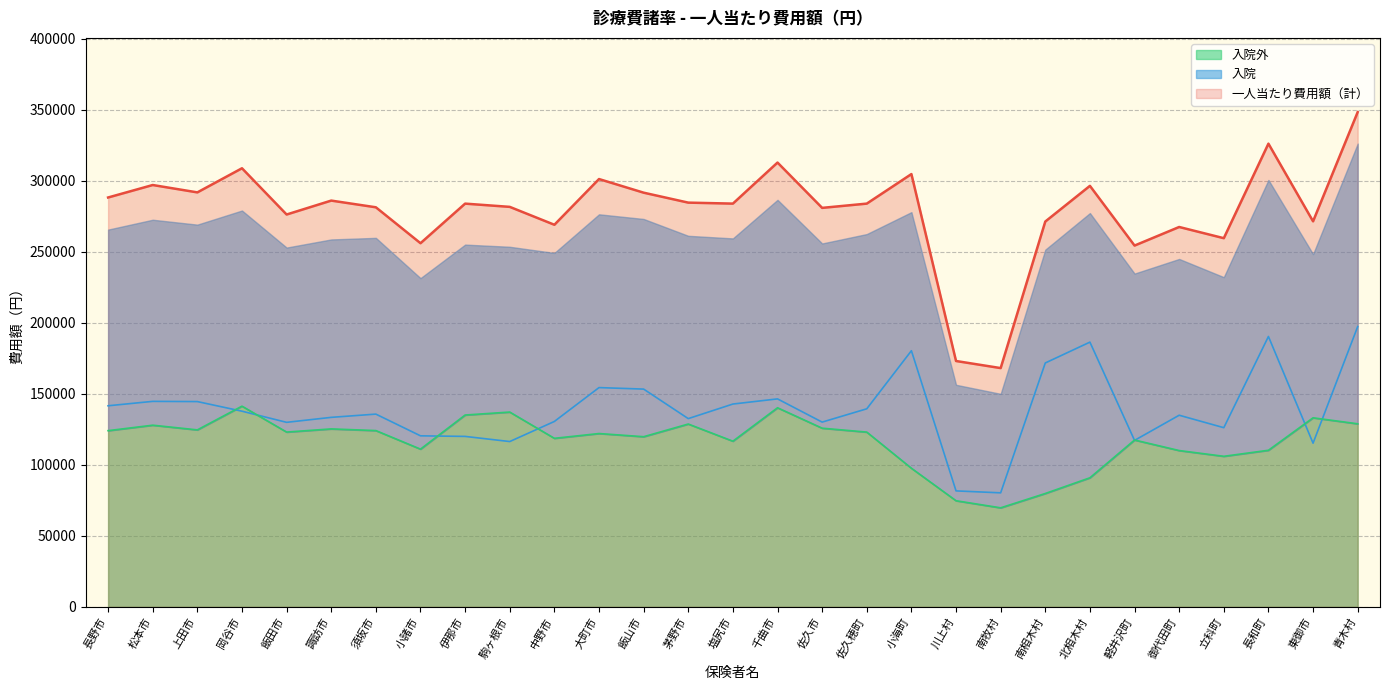

Which series has the largest total across all categories?

一人当たり費用額（計）